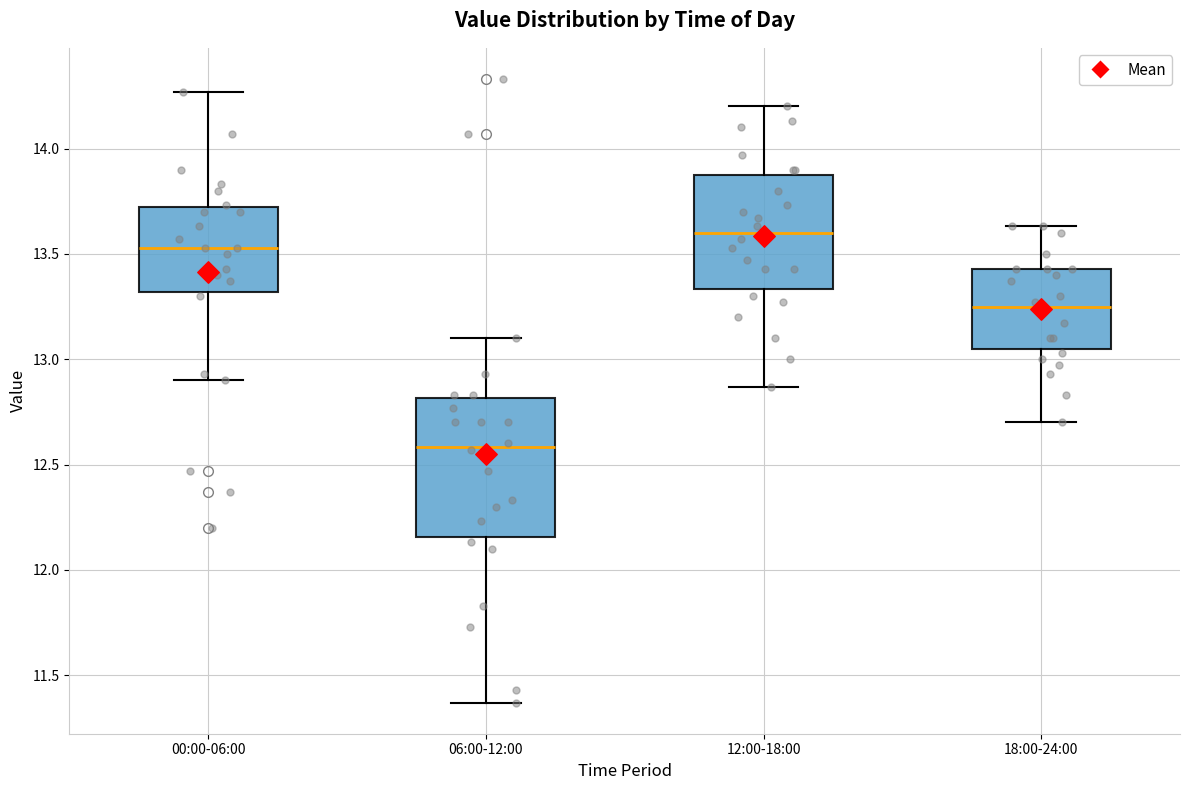

Reading left to right, read every box against the y-axis: the position of its median line, the range the box covers, and the ends of its whiskers. The values are not printed on the chart, so give them approximately, as read against the axis.

00:00-06:00: median 13.55, box 13.30 to 13.70, whiskers 12.90 to 14.25
06:00-12:00: median 12.60, box 12.15 to 12.80, whiskers 11.35 to 13.10
12:00-18:00: median 13.60, box 13.35 to 13.90, whiskers 12.85 to 14.20
18:00-24:00: median 13.25, box 13.05 to 13.45, whiskers 12.70 to 13.65